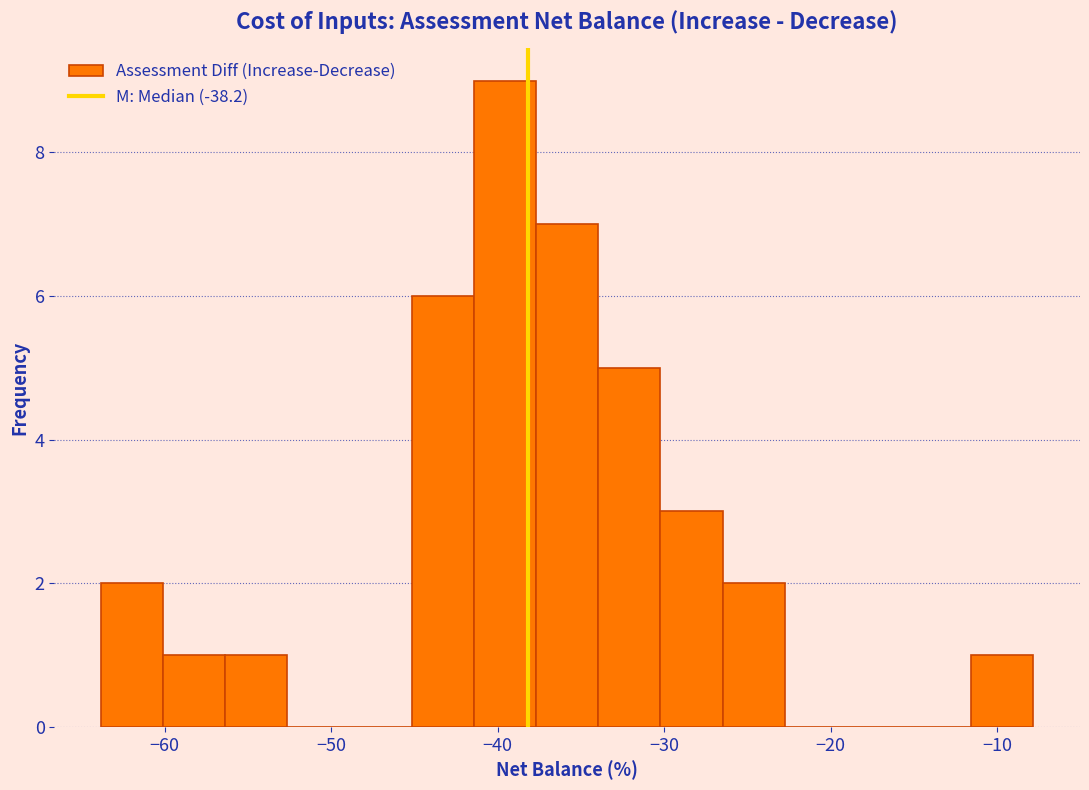

Read against the x-axis, roughly where is the centre of the tallest bar?

-40